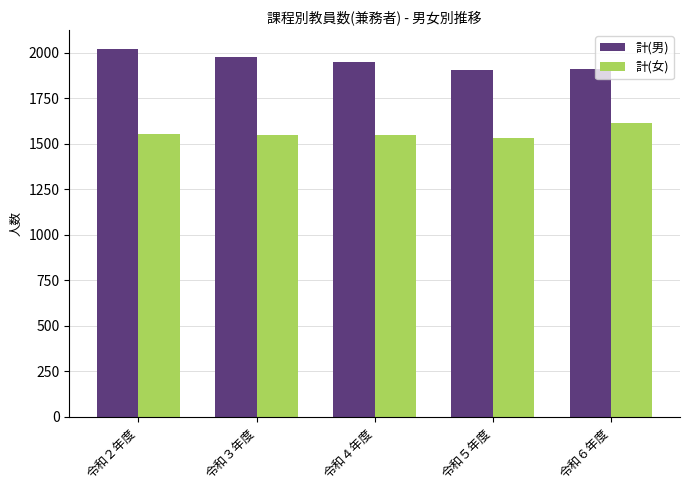

List the series in order of their peak value, lowest first.

計(女), 計(男)